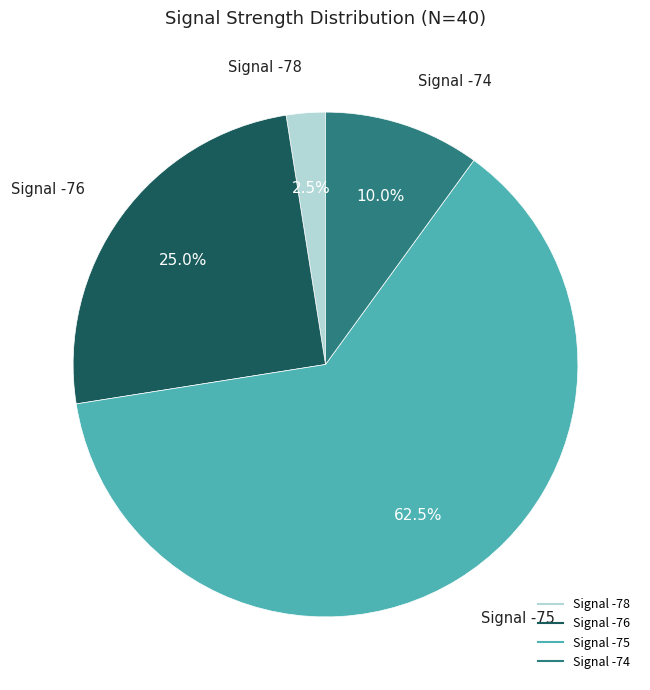

Is there any slice that represents more than half of the pie?

Yes